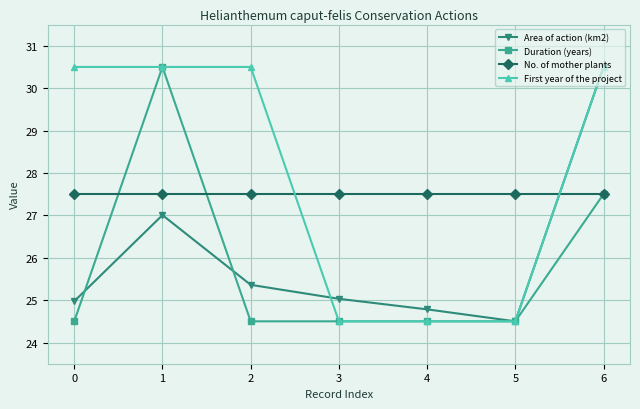

Count the number of categories in the chart.

7